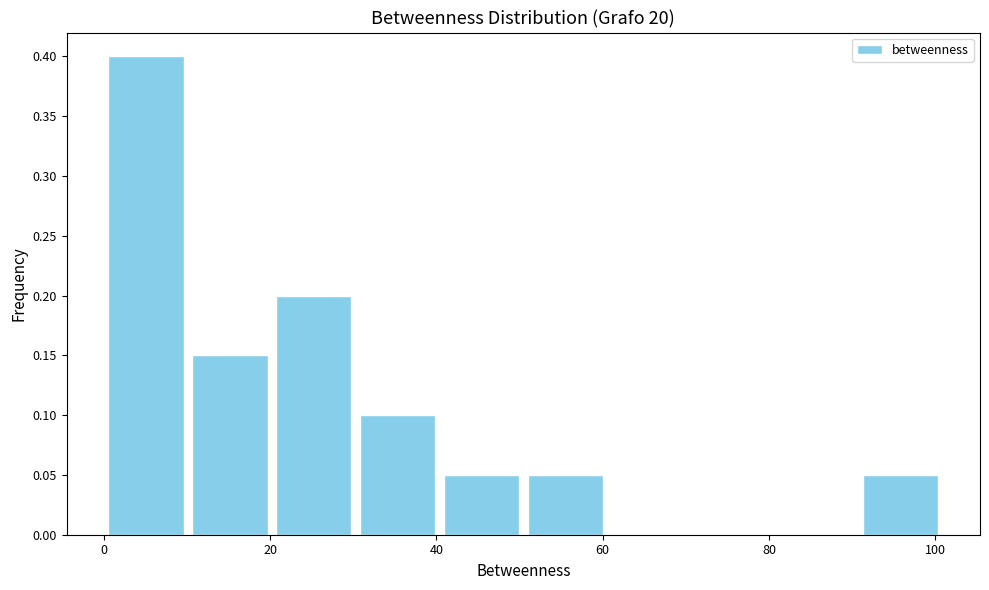

Reading left to right, transcribe this chart: for each bar, give the range it covers on the x-axis and its height. Neither the bar edges nor the heights are printed on the chart, so give them approximately, as read against the axes.

0 to 10: 0.40
10 to 20: 0.15
20 to 30: 0.20
30 to 40: 0.10
40 to 50: 0.05
50 to 60: 0.05
60 to 70: 0
70 to 80: 0
80 to 90: 0
90 to 100: 0.05